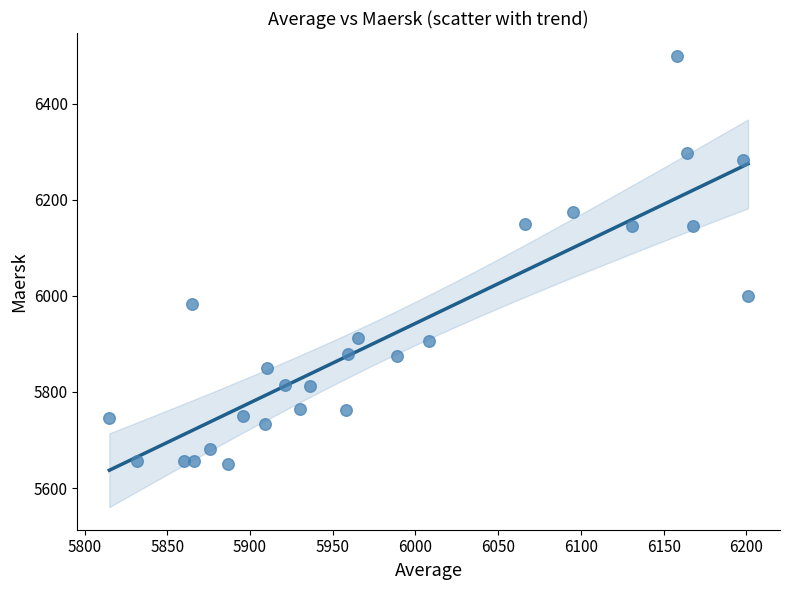

What is the range of X values (max minus min)?

386